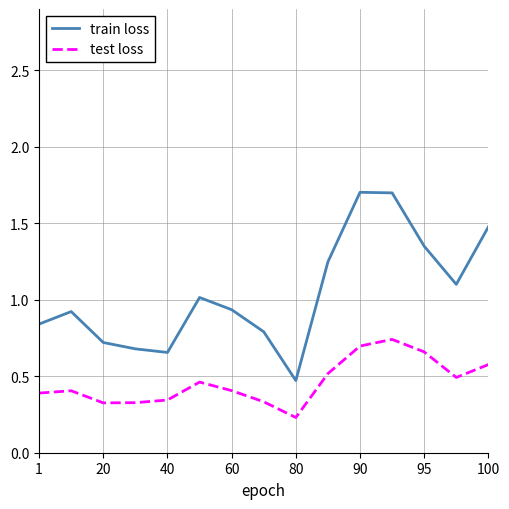

True or false: test loss and train loss cross at least once.

False